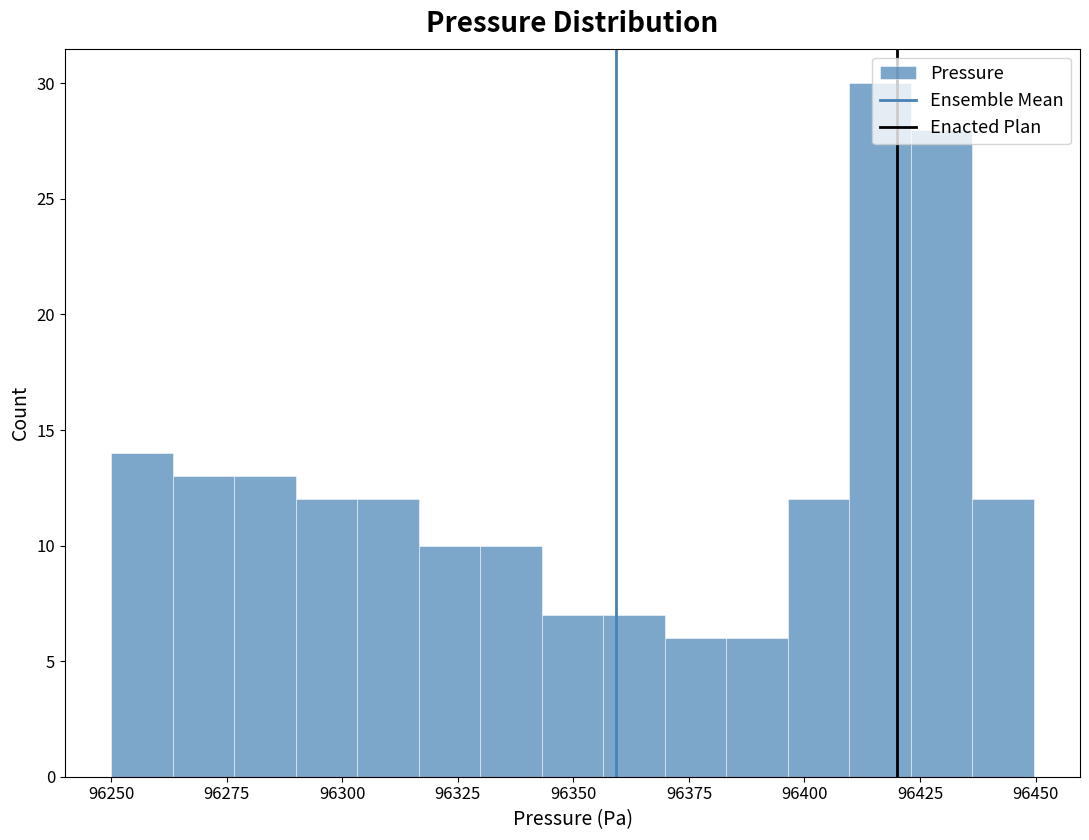

Read against the x-axis, roughly where is the centre of the tallest bar?

96415